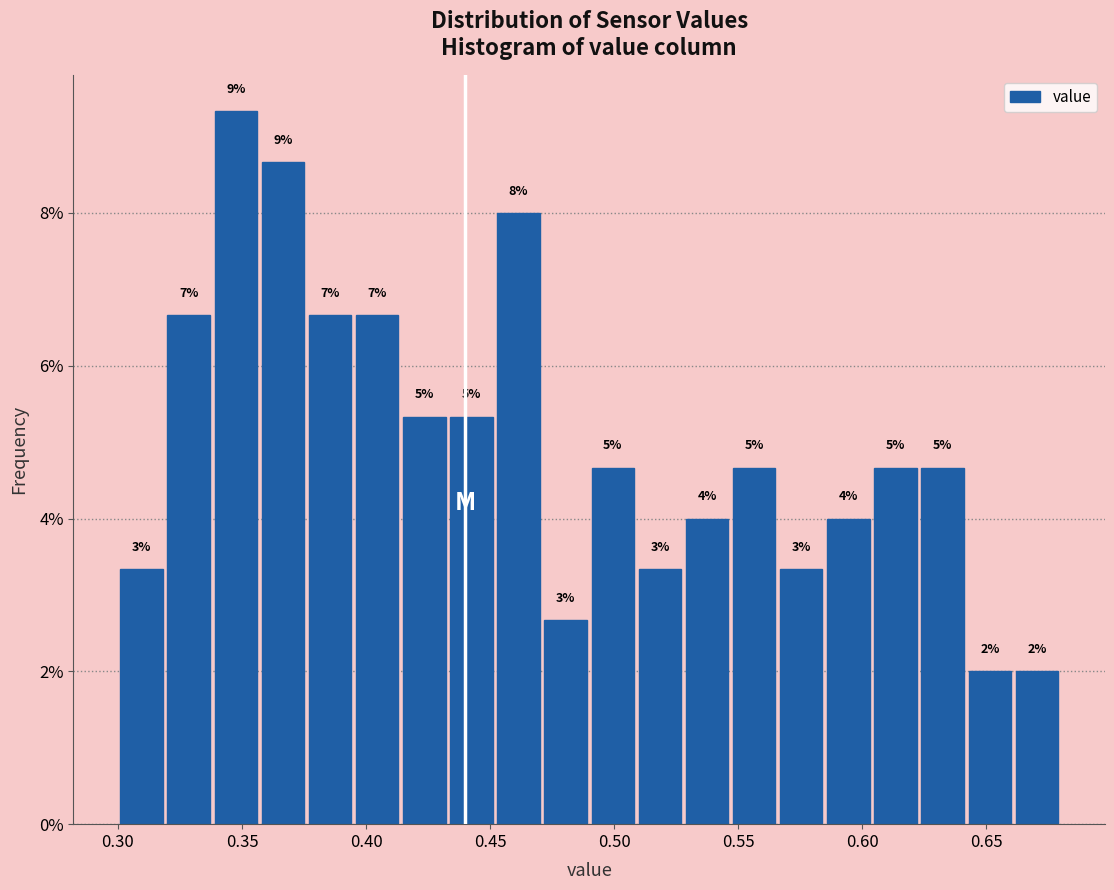

Read against the x-axis, roughly where is the centre of the tallest bar?

0.350